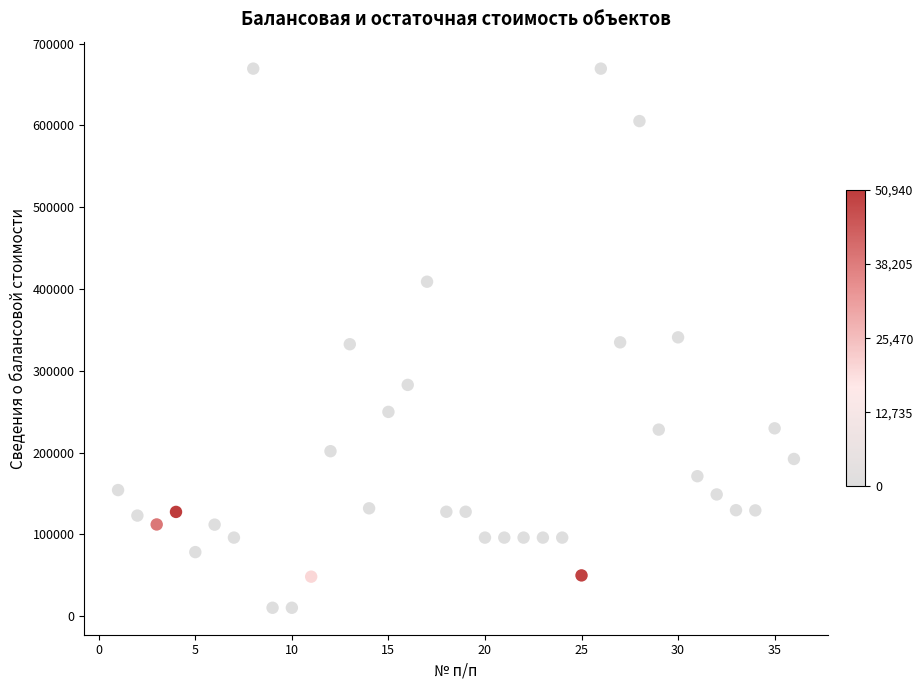

What is the range of X values (max minus min)?

35.0